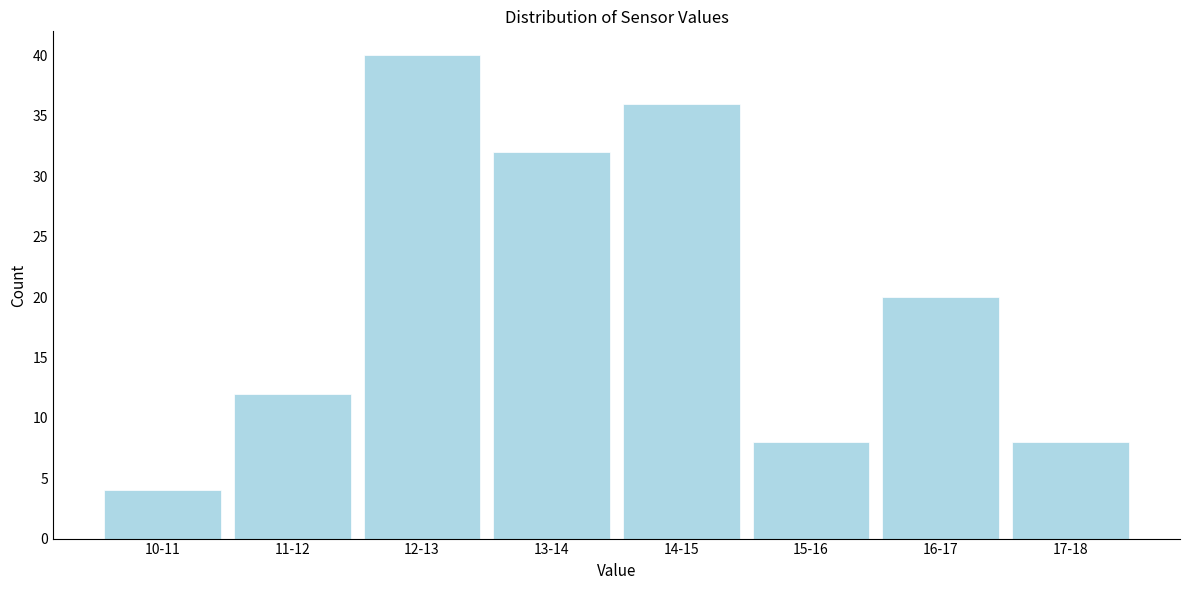

Reading left to right, what are all the values shown in this chart?

4	12	40	32	36	8	20	8